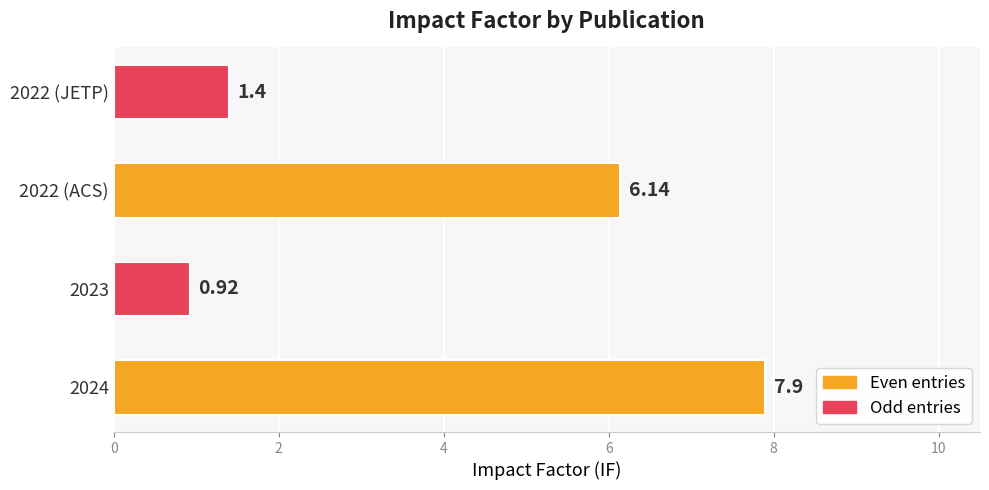

Which category has the lowest value across all series?

2023